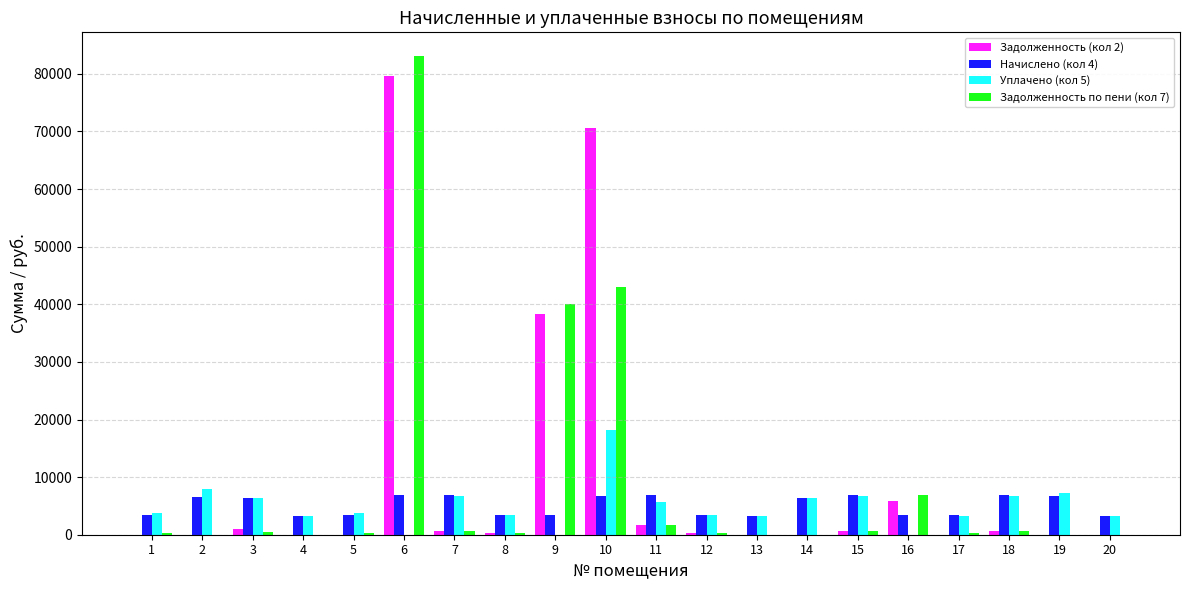

Does the chart contain stacked bars?

No